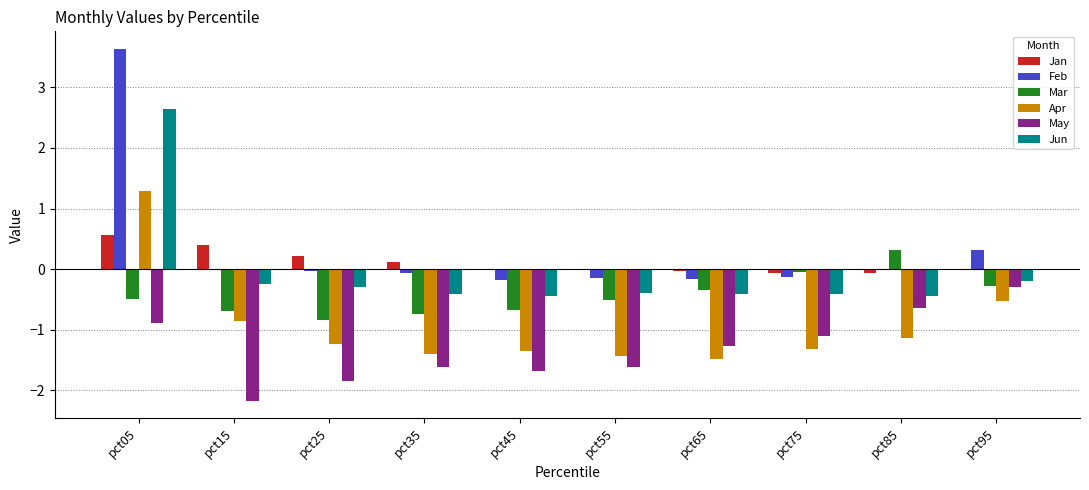

Which category has the highest value in the Feb series?

pct05